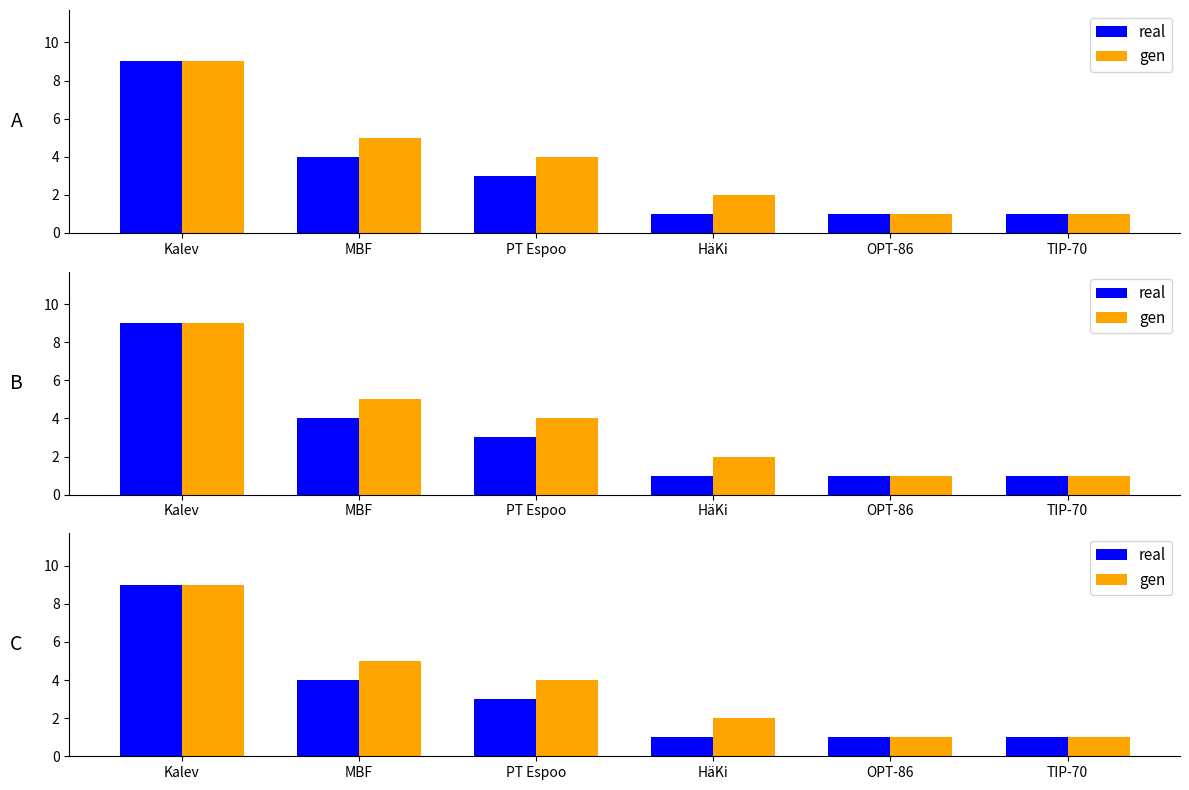

True or false: gen has a value of 1 at OPT-86.

True